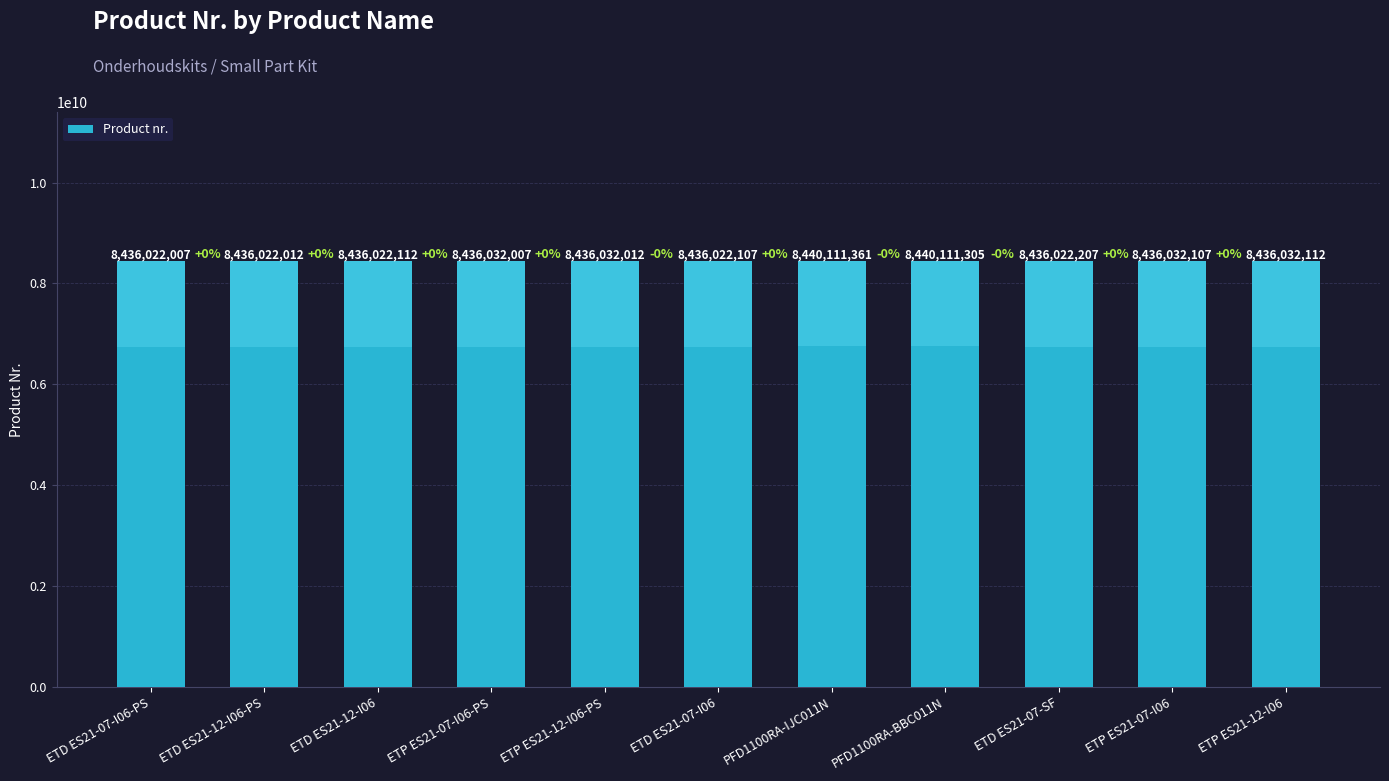

True or false: the data shows 8436022207 at ETD ES21-07-SF.

True